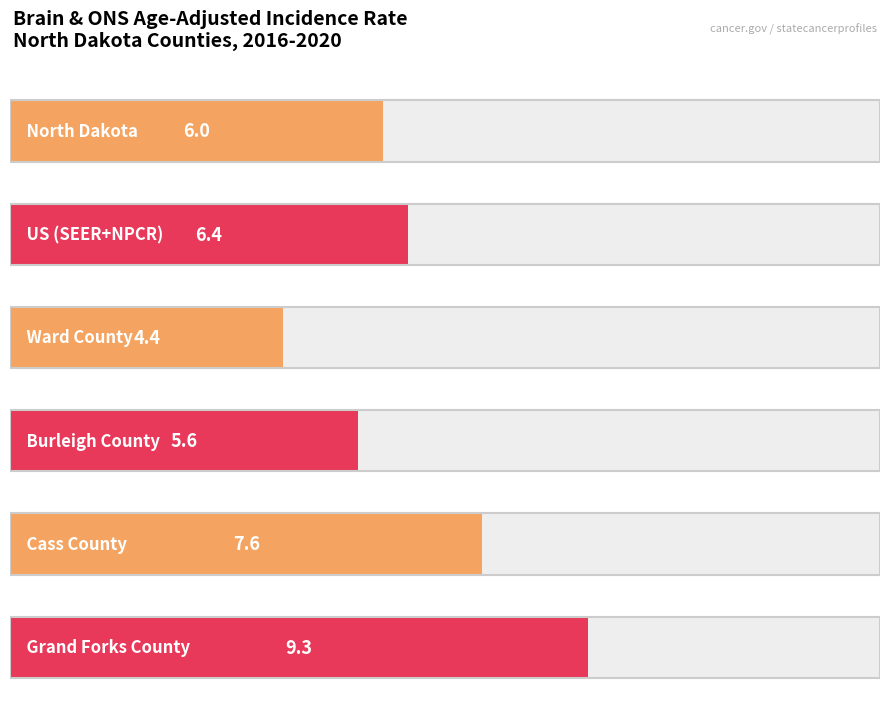

What position from the right is Cass County?

2